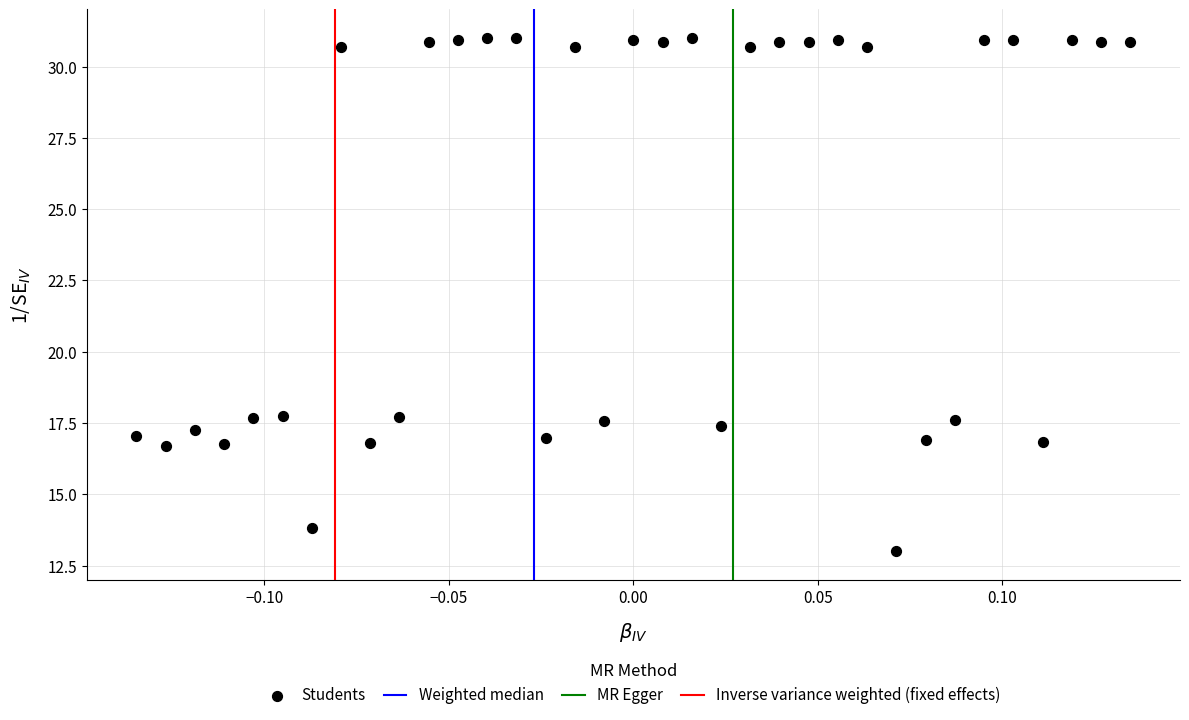

What is the range of Y values (max minus min)?

18.0